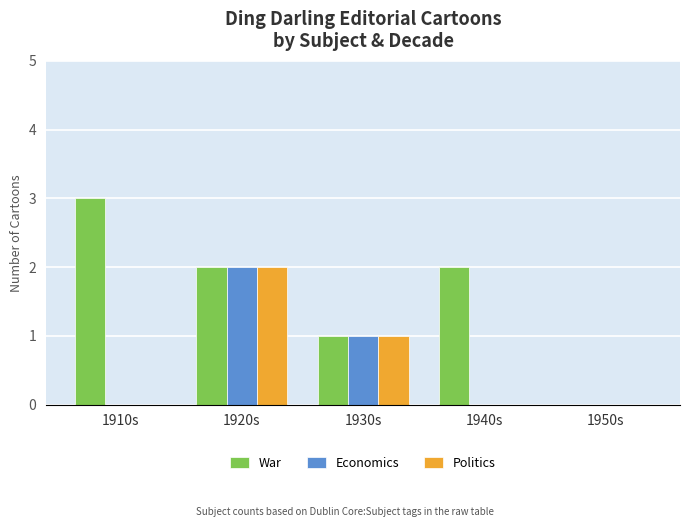

The Politics series shows 1 at 1940s. True or false?

False